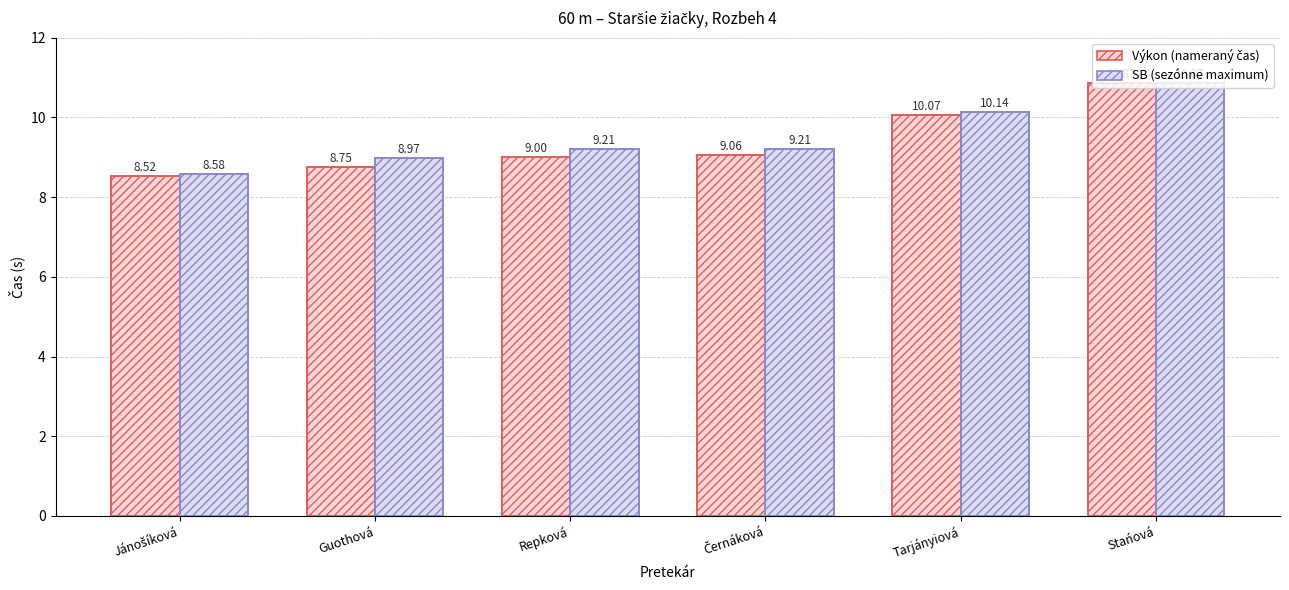

At which category is the sum across all series the highest?

Stańová